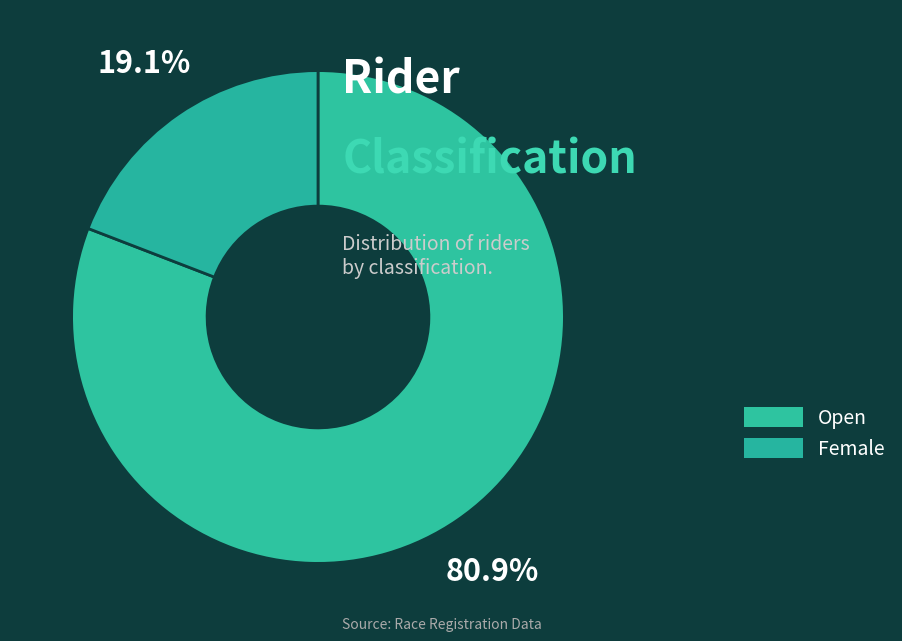

Combined, do Female and Open account for over 50%?

Yes